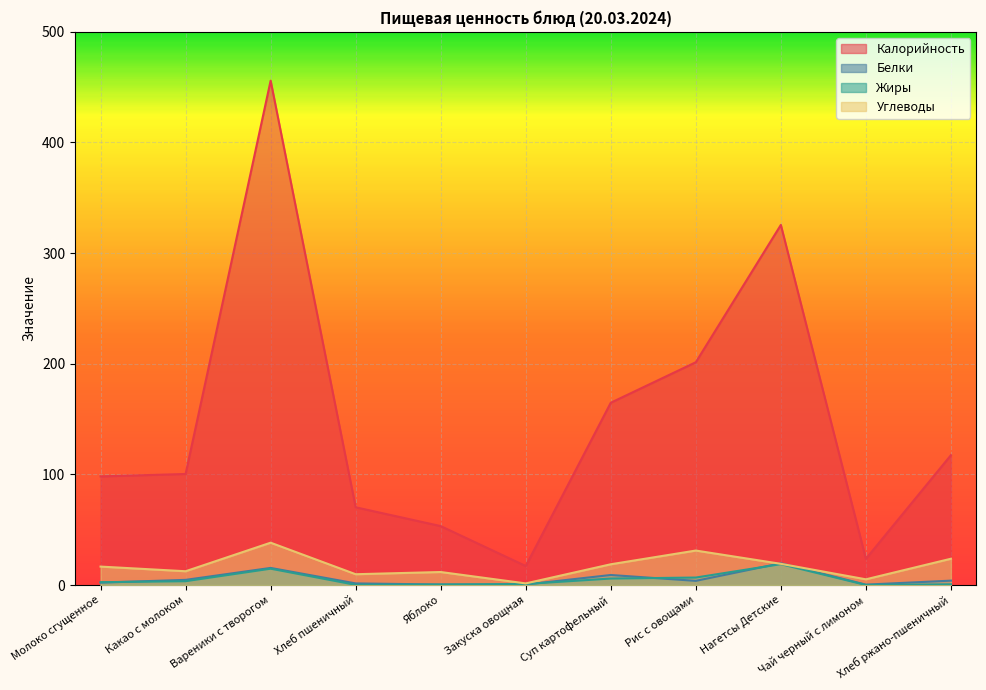

Reading right to left, what are all the values shown in this chart?

Калорийность: 117.4	23.7	325.5	201.4	164.8	17.2	53.3	70.3	455.9	100.4	98.2
Белки: 4.0	0.4	19.7	3.8	9.1	0.5	0.5	1.5	15.5	4.7	2.2
Жиры: 0.7	0.1	18.9	6.8	5.9	1.0	0.5	0.2	14.8	3.5	2.6
Углеводы: 23.8	5.2	19.2	31.2	18.8	1.5	11.8	9.8	38.3	12.5	16.7